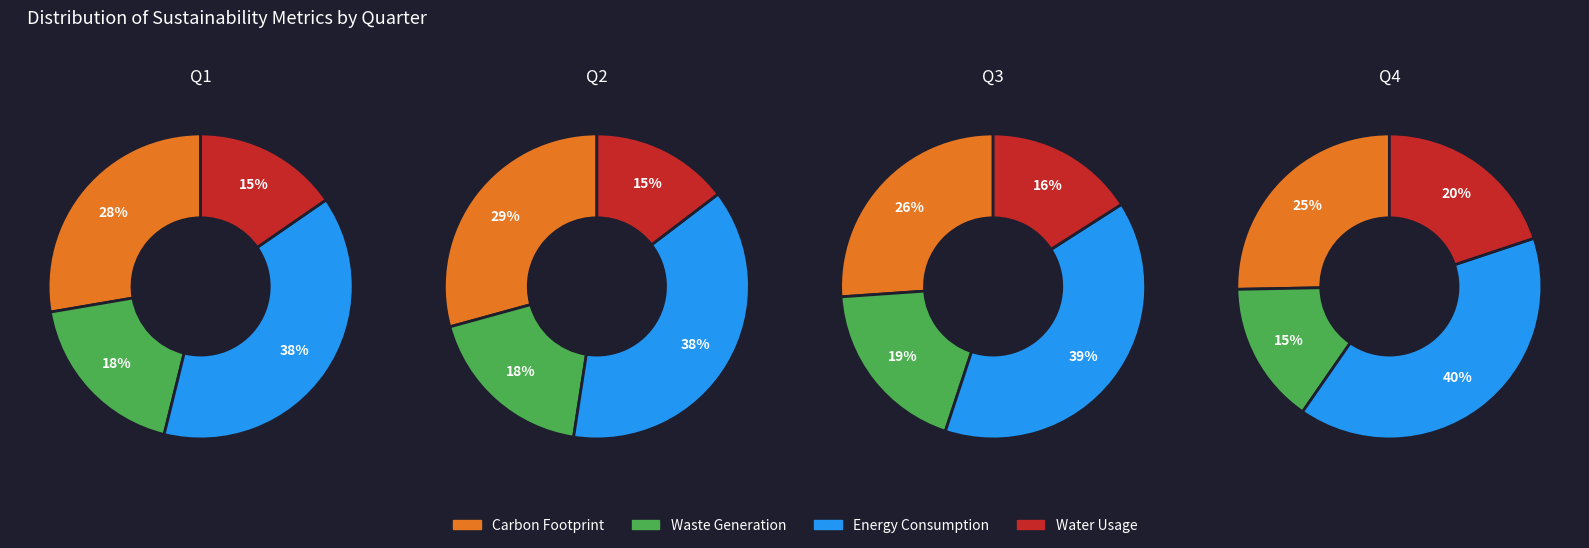

Is it true that 1 is 12% of the pie?

False